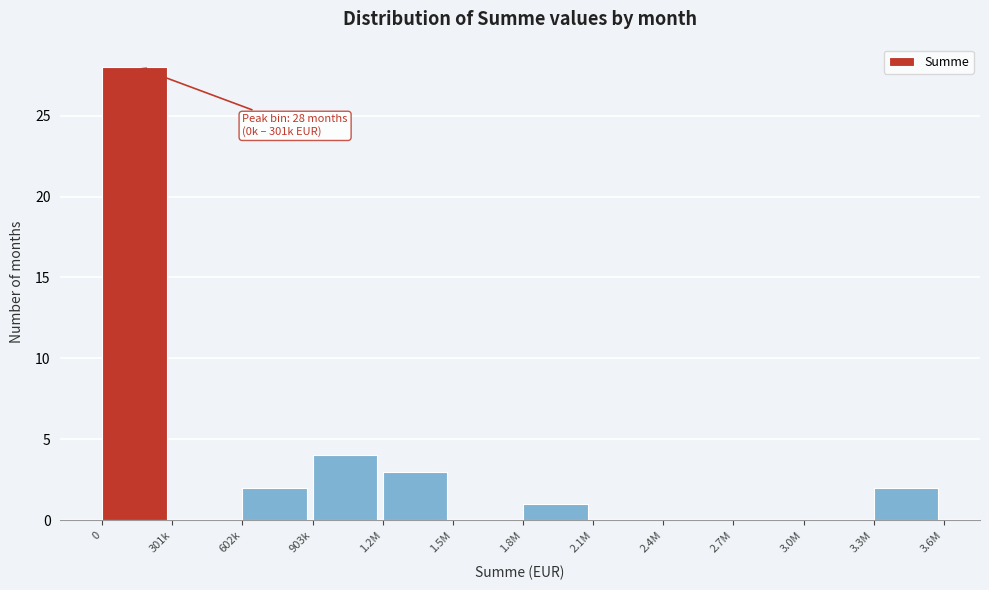

Reading left to right, what are all the values shown in this chart?

0=28	301k=0	602k=2	903k=4	1.2M=3	1.5M=0	1.8M=1	2.1M=0	2.4M=0	2.7M=0	3.0M=0	3.3M=2